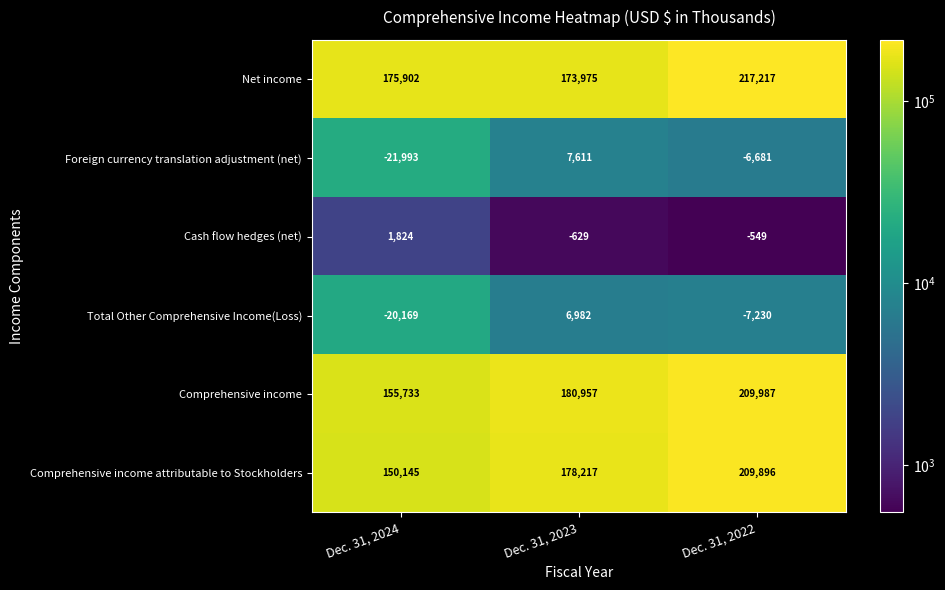

True or false: Cash flow hedges (net) has a value of 1824 at Dec. 31, 2024.

True